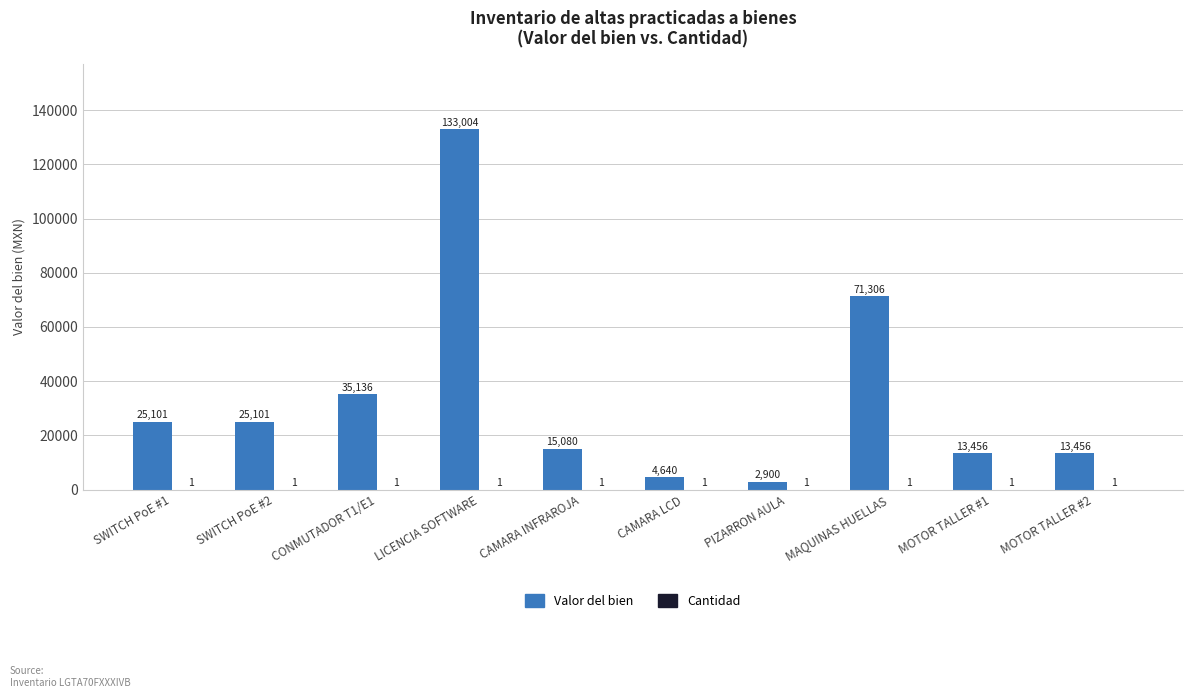

Is it true that Valor del bien equals 13456.0 at MOTOR TALLER #2?

True